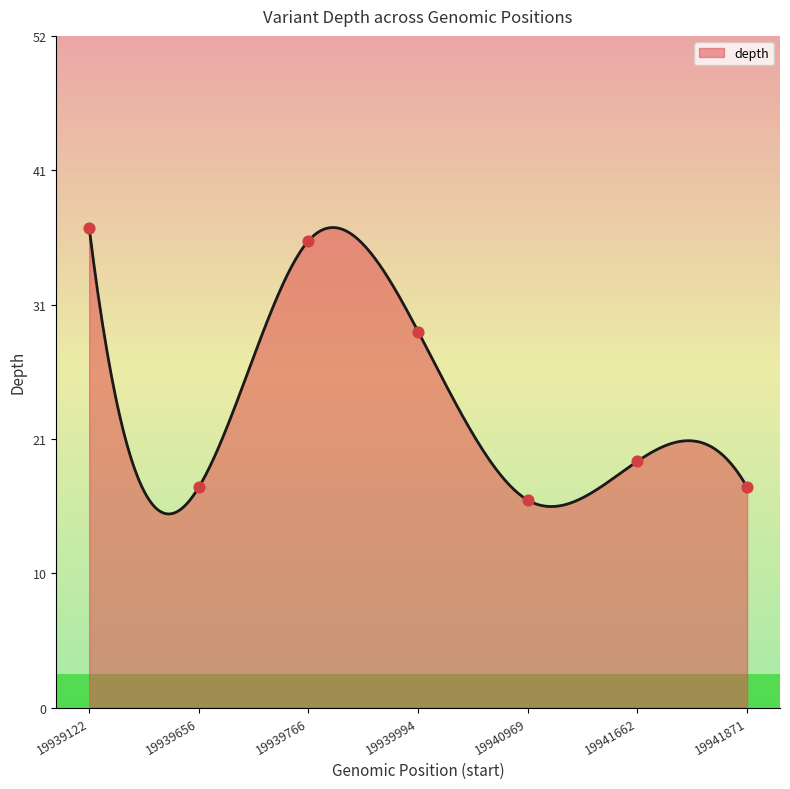

What is the ratio of the value at 19941662 to the value at 19939122?

0.5